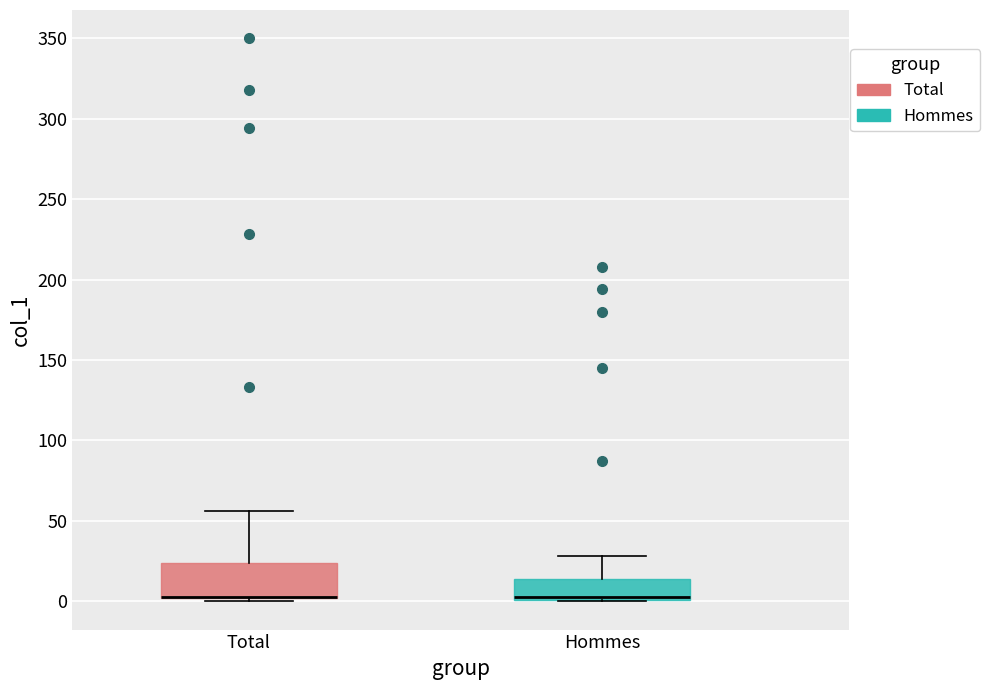

Reading left to right, read every box against the y-axis: the position of its median line, the range the box covers, and the ends of its whiskers. The values are not printed on the chart, so give them approximately, as read against the axis.

Total: median 5 (drawn on the box's lower edge), box 0 to 25, whiskers 0 (just below the box's lower edge) to 55
Hommes: median 5, box 0 to 15, whiskers 0 to 30